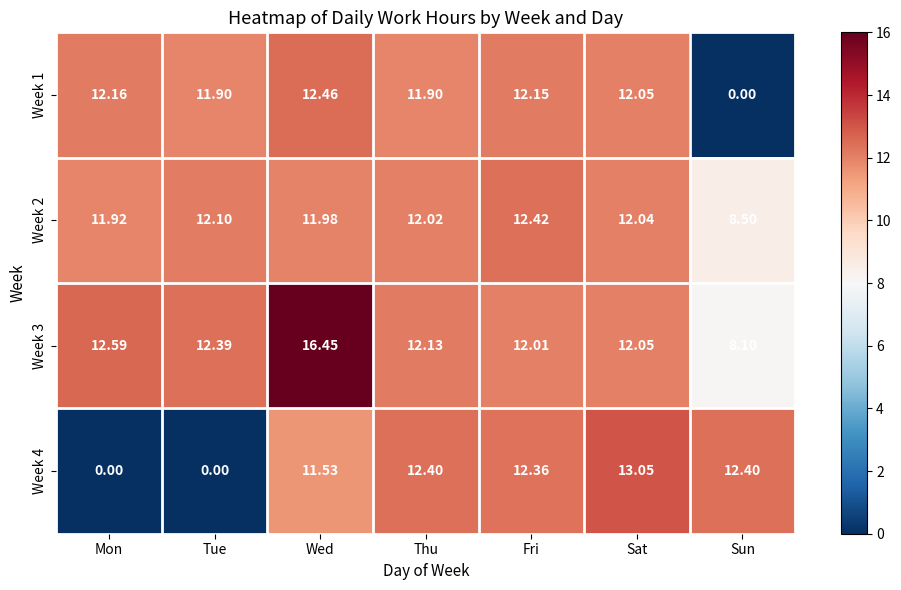

Where is Week 2 nearest to the value 10?

Sun